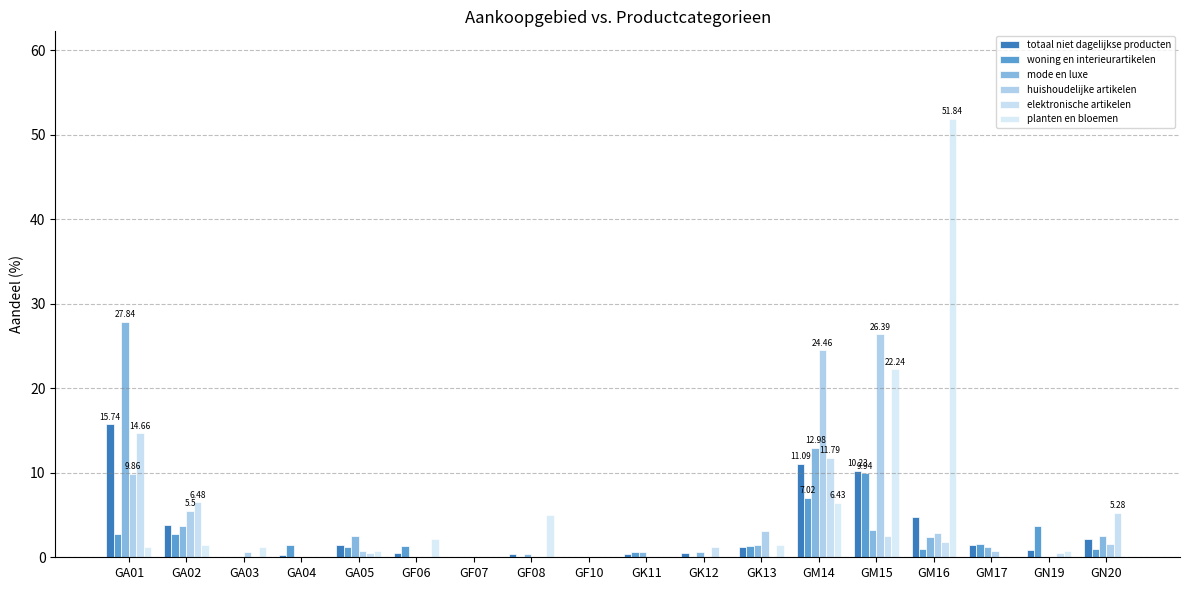

How many distinct data groups are displayed?

6